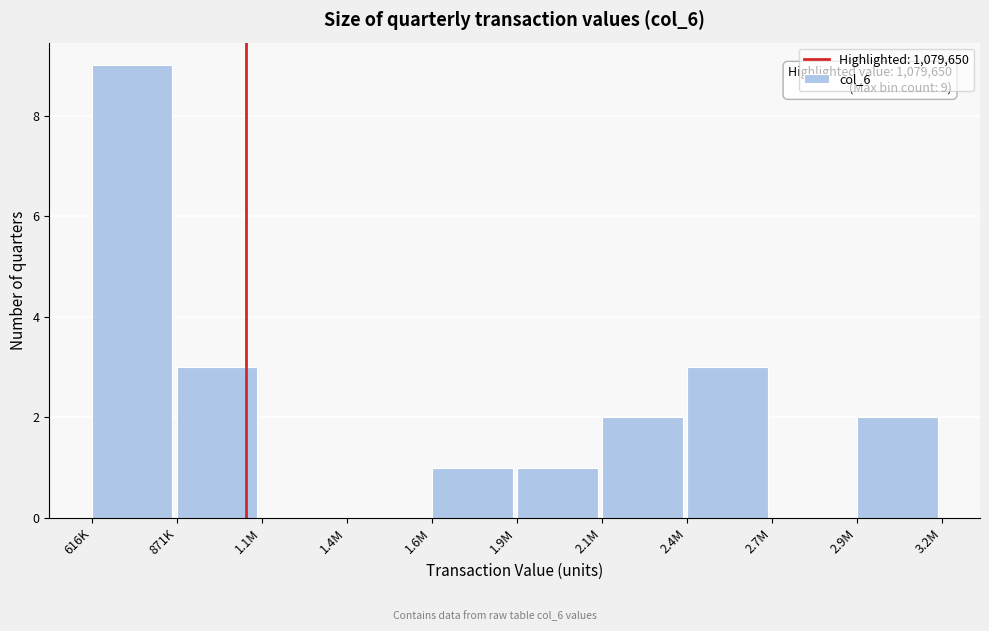

Reading left to right, list all the values displayed in this chart.

616K=9	871K=3	1.1M=0	1.4M=0	1.6M=1	1.9M=1	2.1M=2	2.4M=3	2.7M=0	2.9M=2